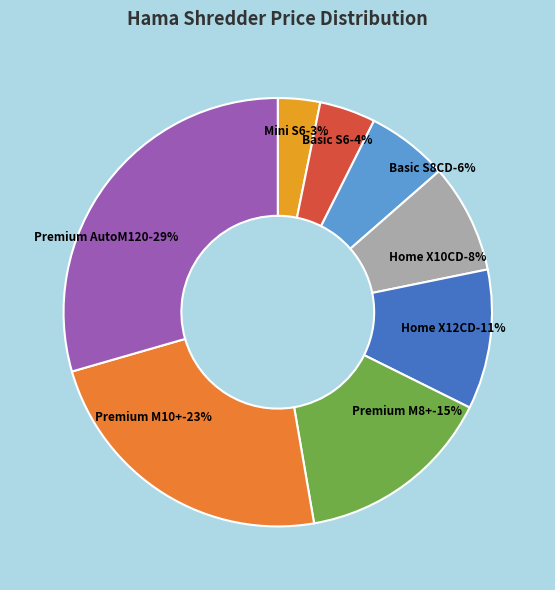

How many segments does this pie chart have?

8